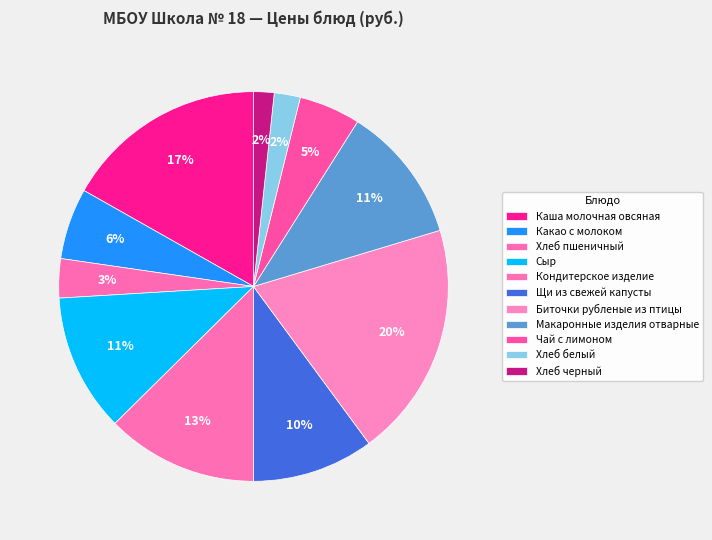

How many slices are in this pie chart?

11